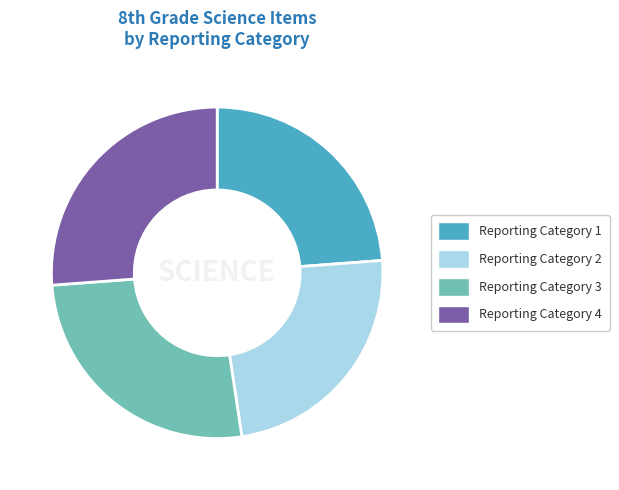

Between Reporting Category 3 and Reporting Category 1, which is larger?

Reporting Category 3